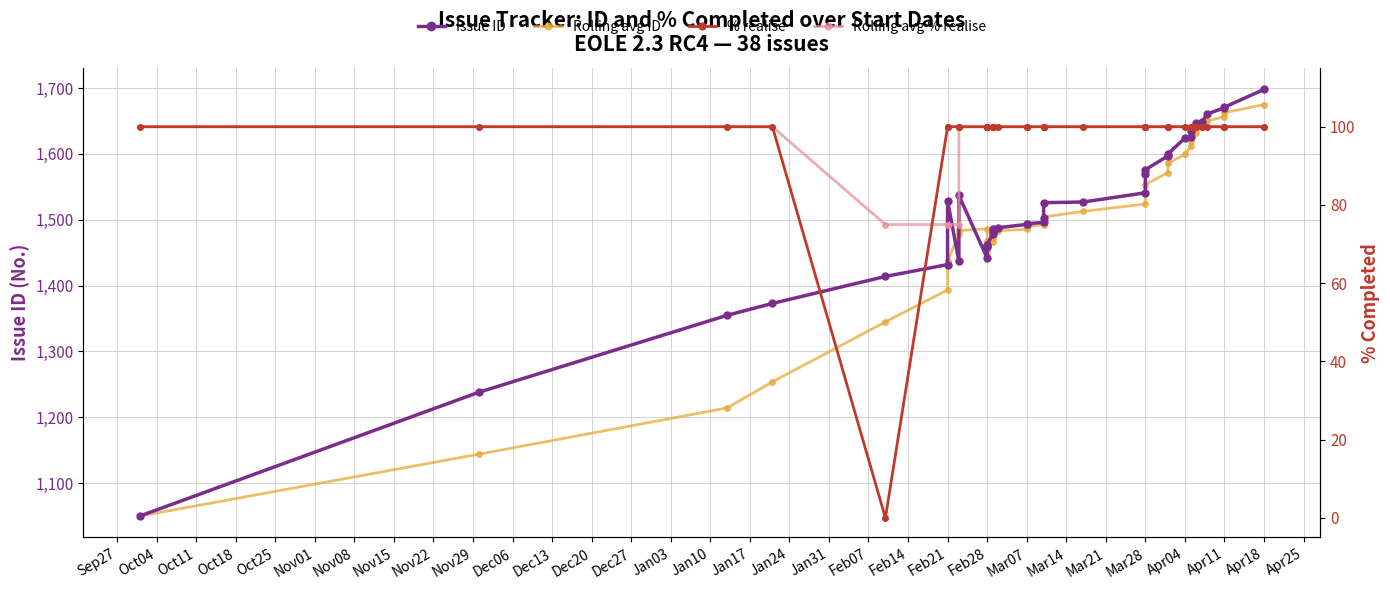

True or false: Rolling avg ID and Rolling avg % realise intersect in this chart.

False